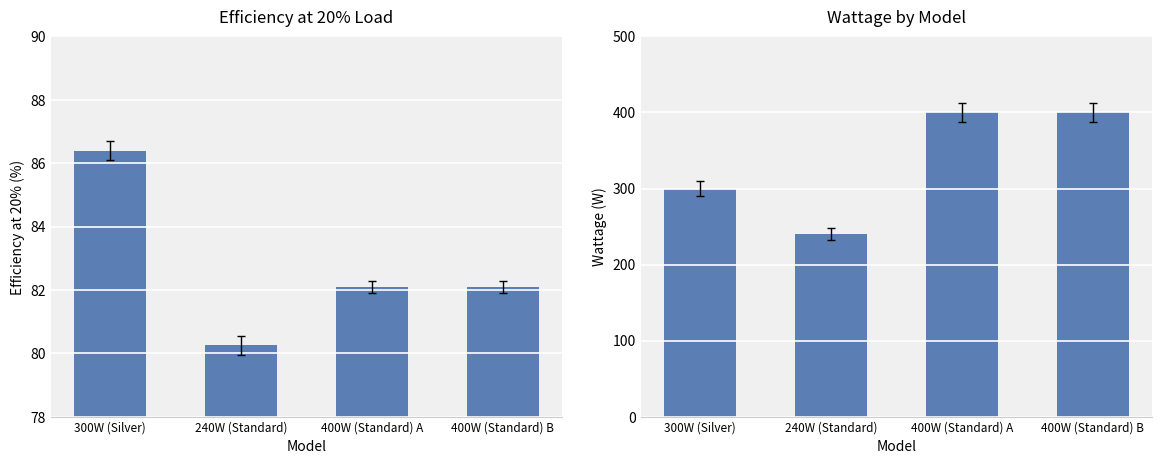

What is the value of the Efficiency at 20% bar at the 1st from the left?

86.4